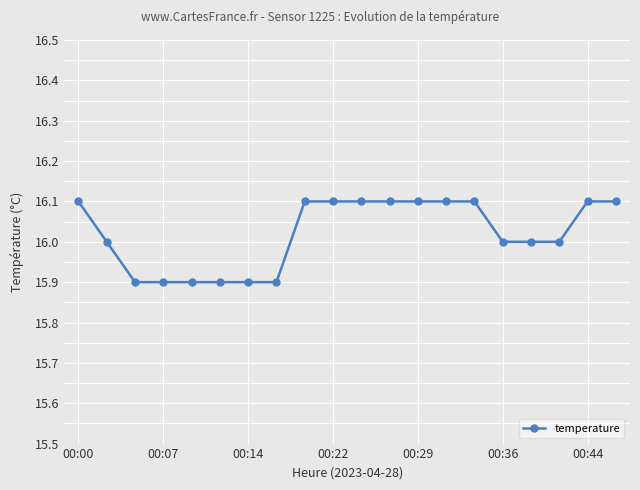

Count the number of data series in this chart.

1